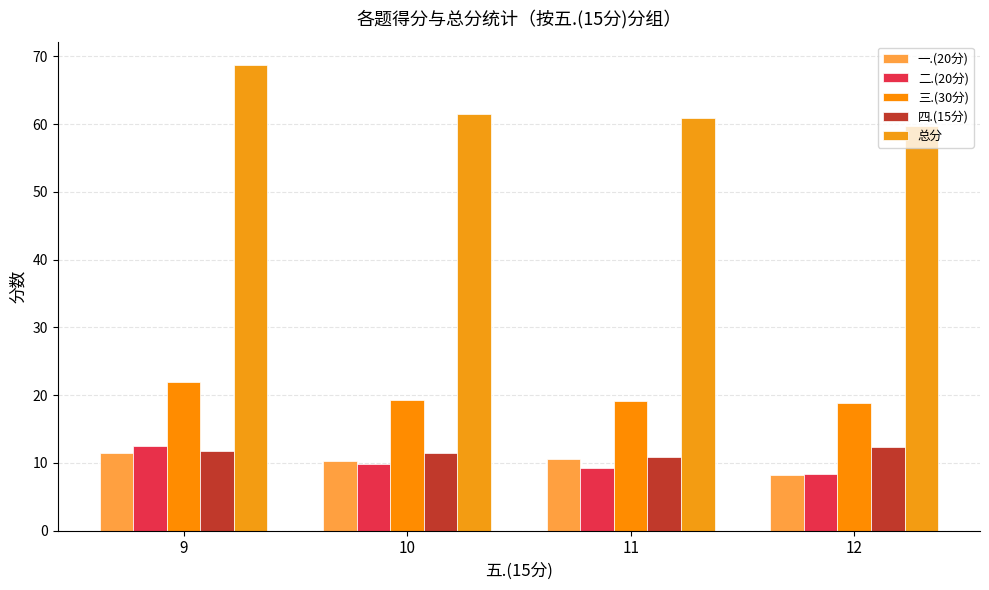

What is the difference between the second highest and second lowest values in the 总分 series?

0.6